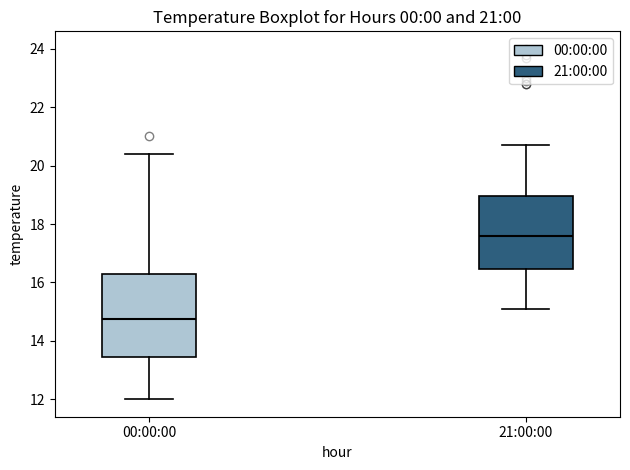

Which box's median line is the lowest?

00:00:00